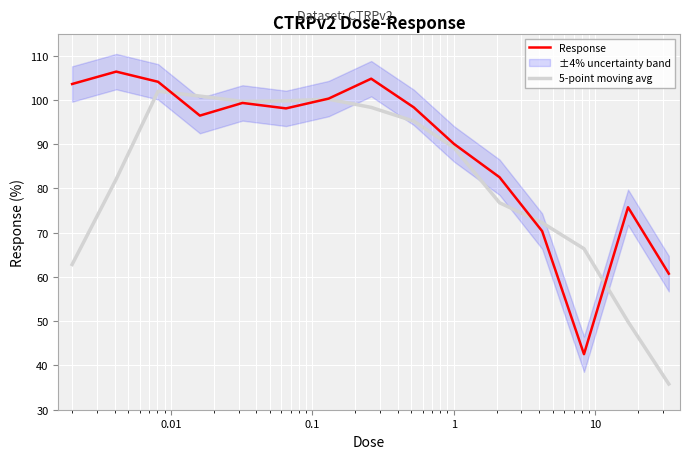

What is the minimum value for 5-point moving avg?

35.8